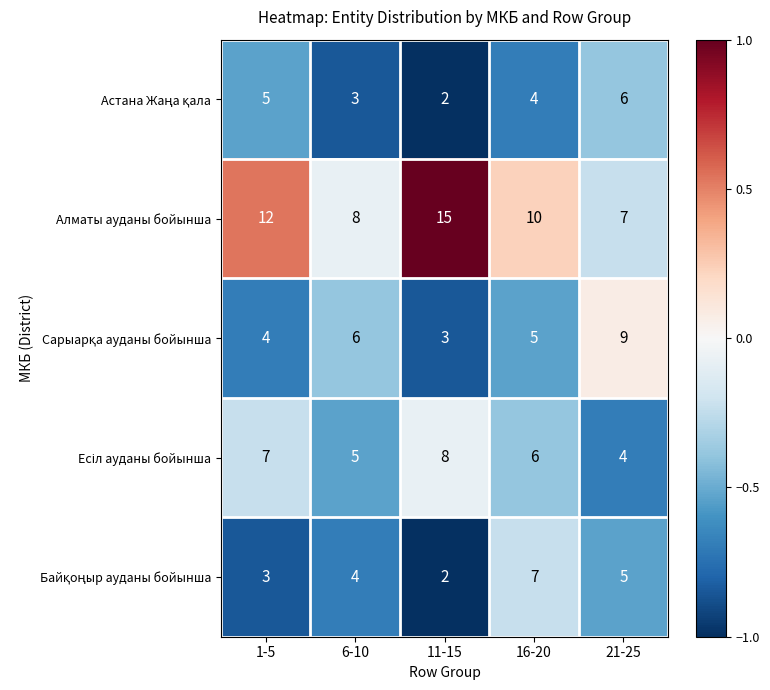

How many series are shown in this chart?

5